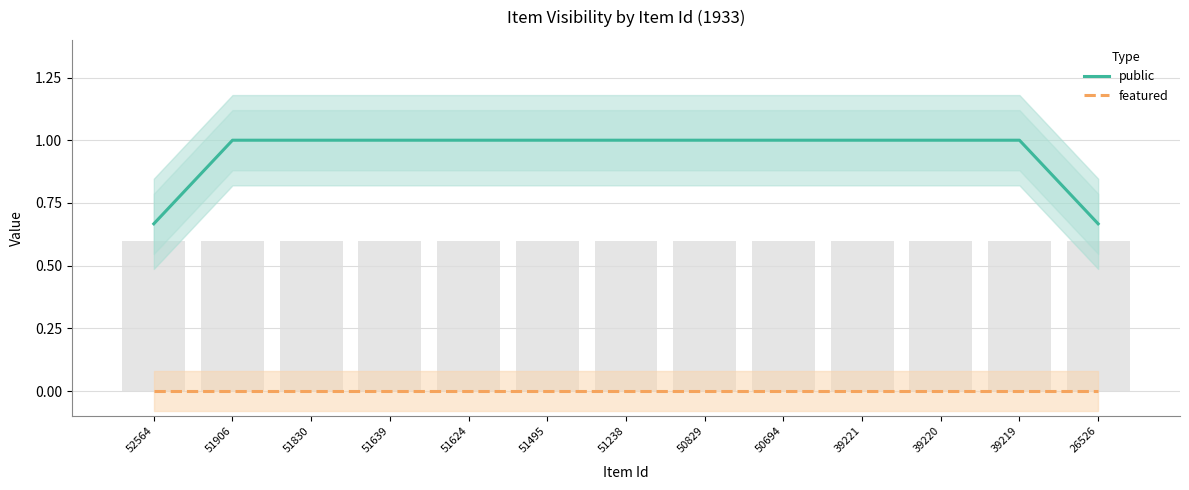

What is the value of the public bar at the 11th from the left?

1.0